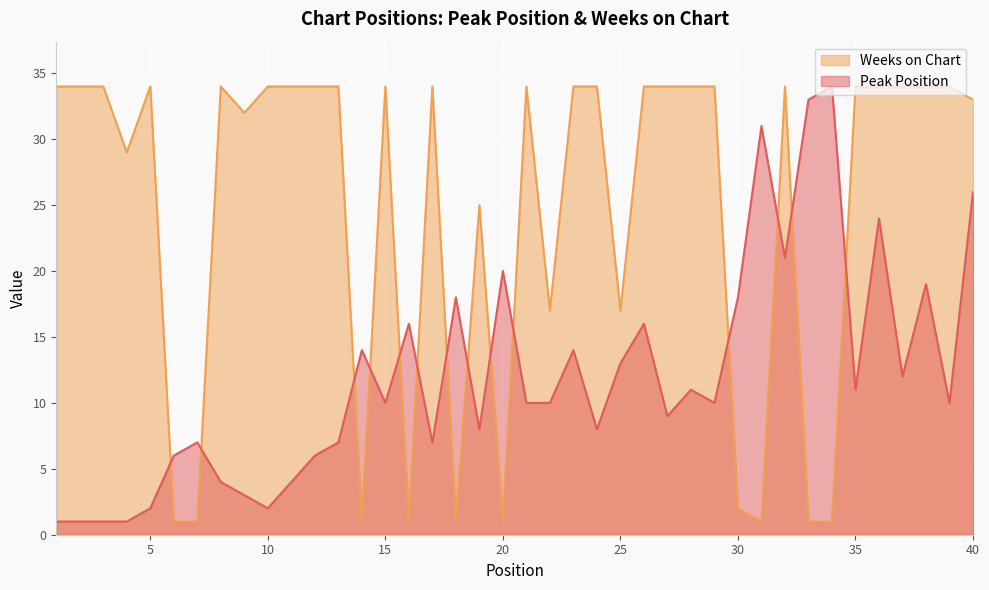

Which series has the largest range (max minus min)?

Peak Position